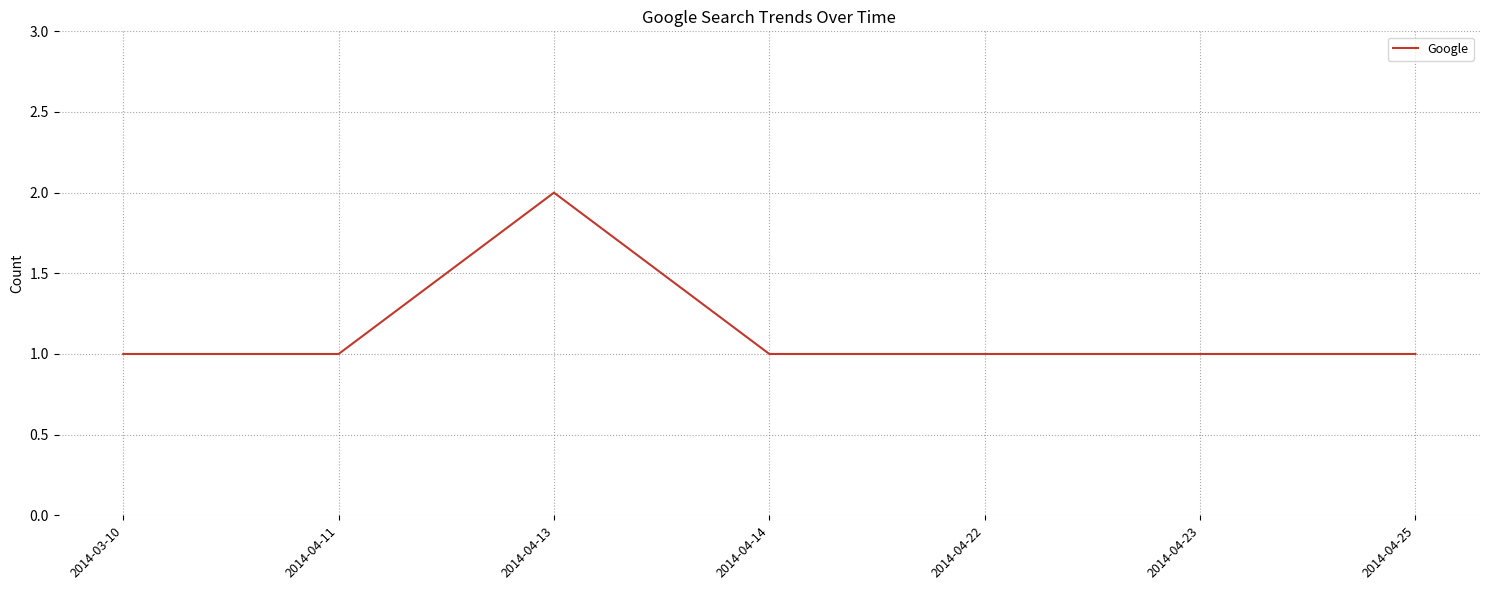

Is it true that the value at 2014-04-13 is 2?

True